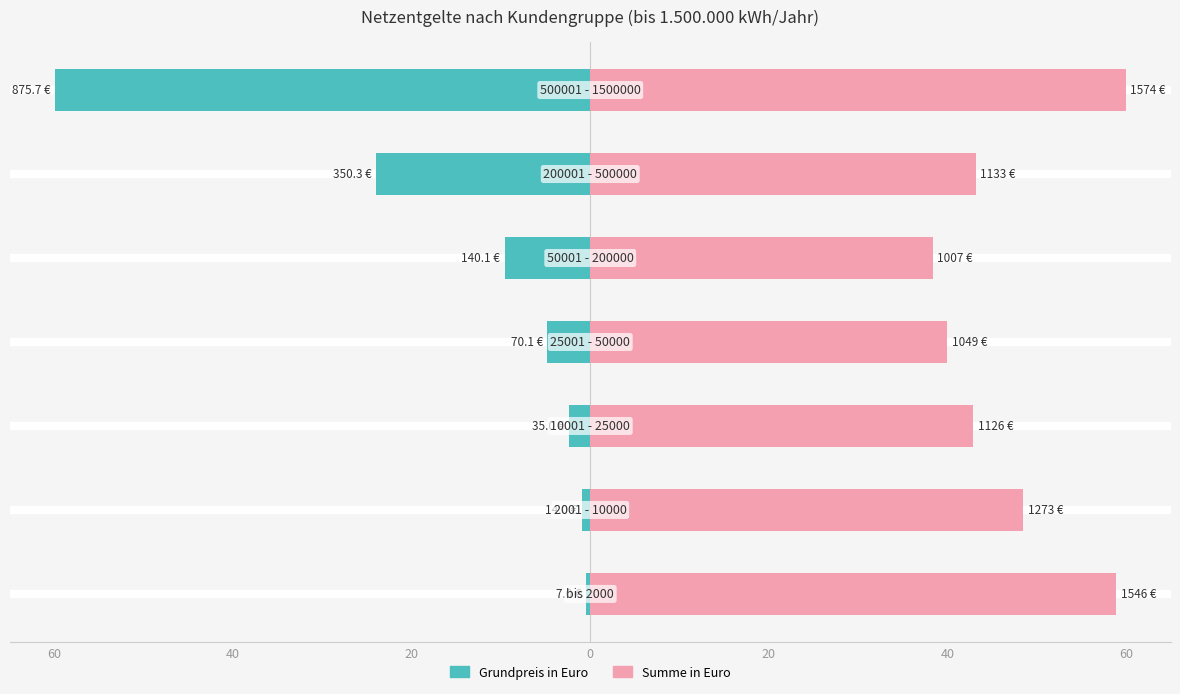

How many values in the Grundpreis in Euro series are below -4?

4